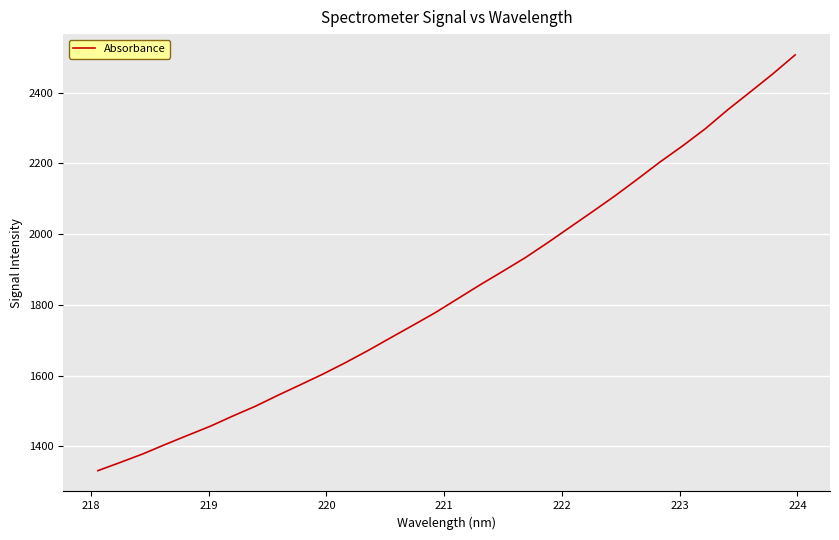

What is the greatest value displayed?

2506.3